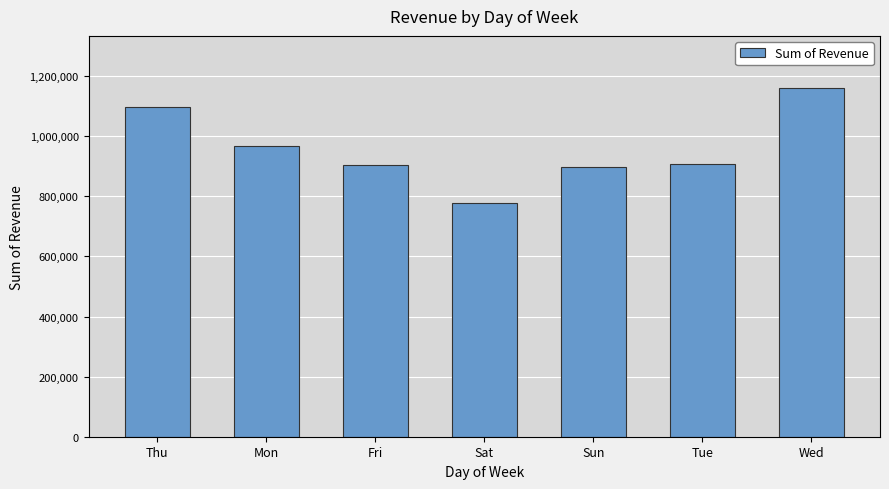

What is the smallest value displayed?

778317